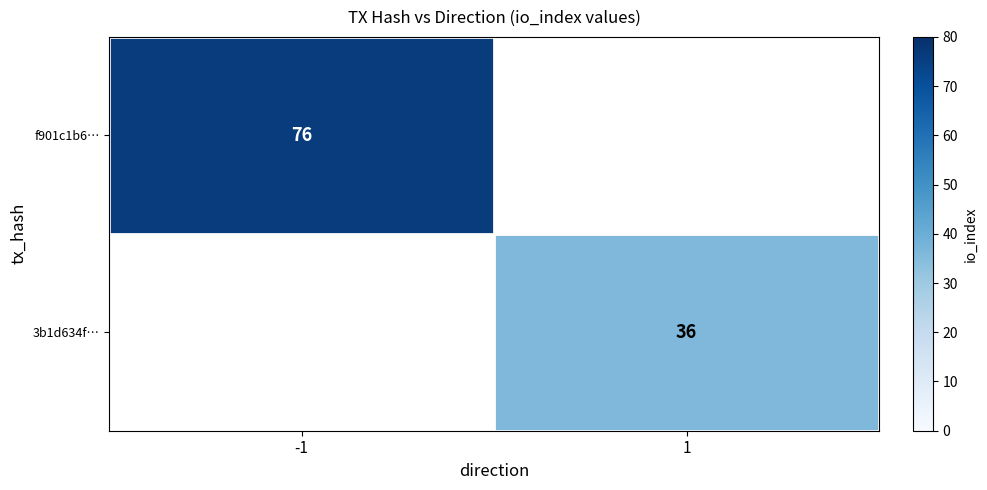

Is it true that 3b1d634f… equals 9 at 1?

False